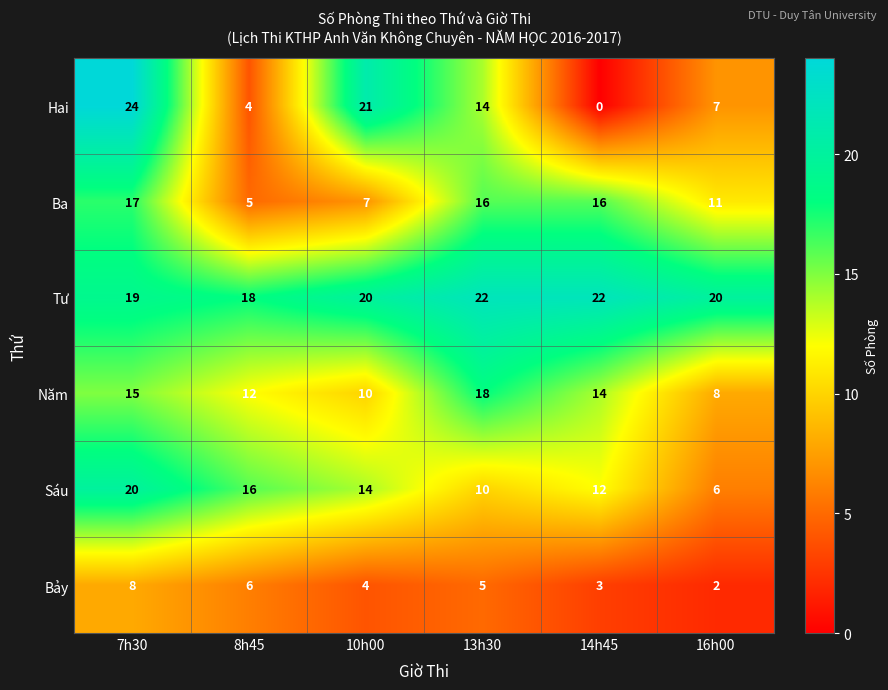

The value of Năm at 7h30 is 20. True or false?

False